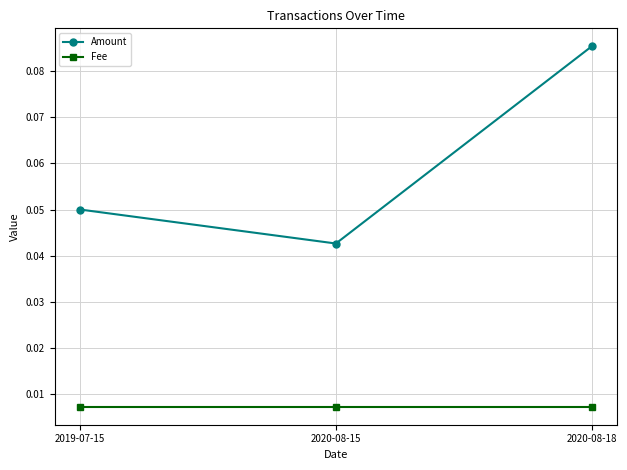

At which category is the sum across all series the highest?

2020-08-18